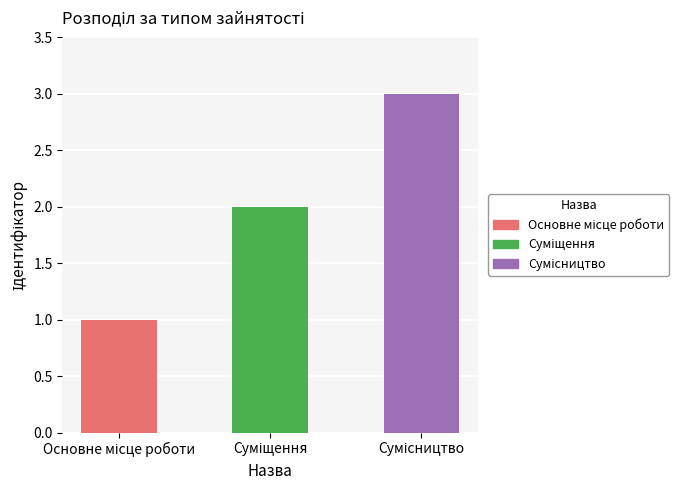

What is the average value?

2